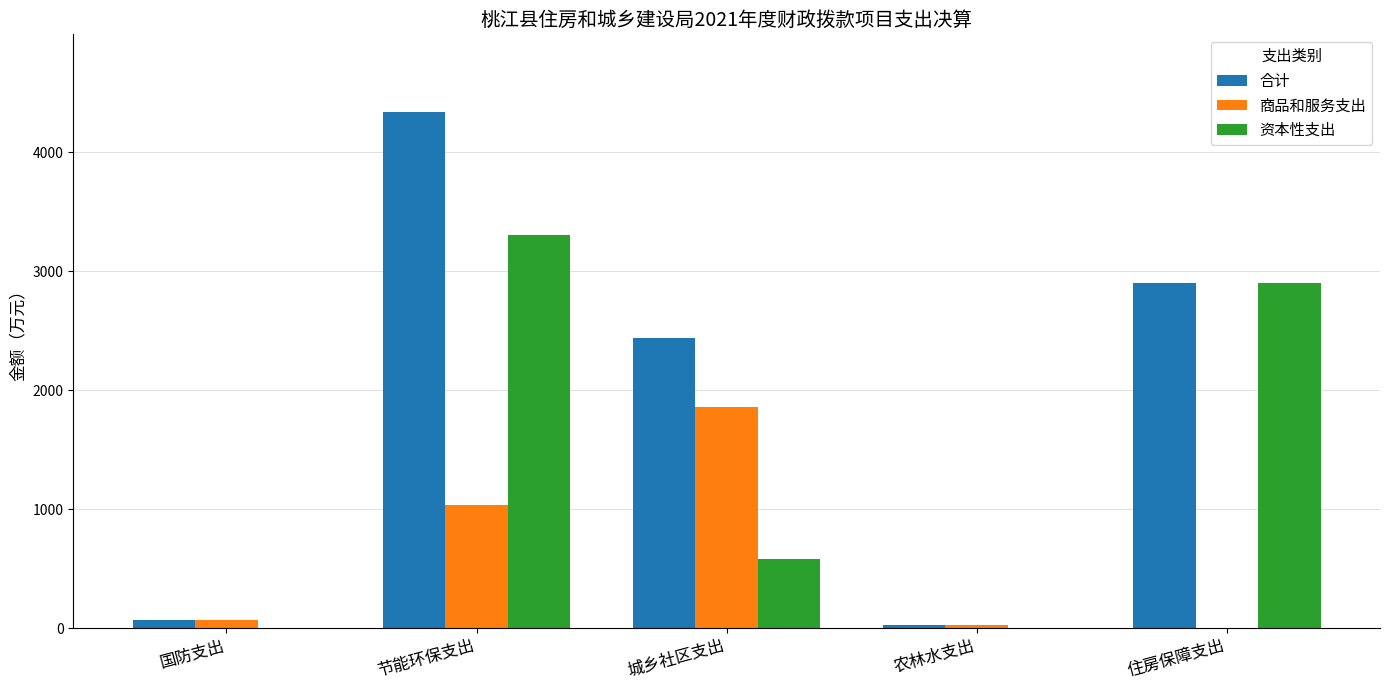

The 商品和服务支出 series shows 26.0 at 农林水支出. True or false?

True